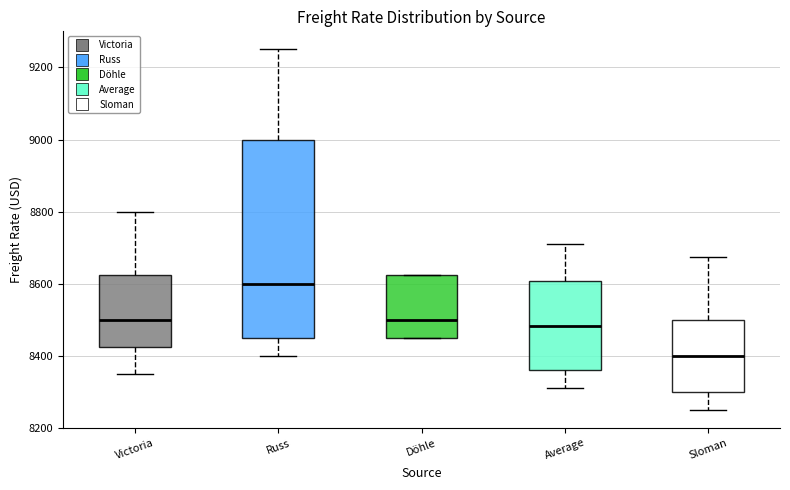

Which box's median line is the lowest?

Sloman